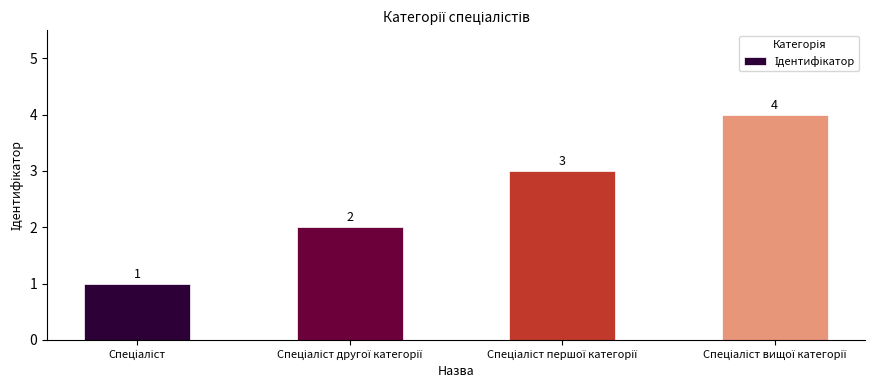

What is the sum of all values?

10